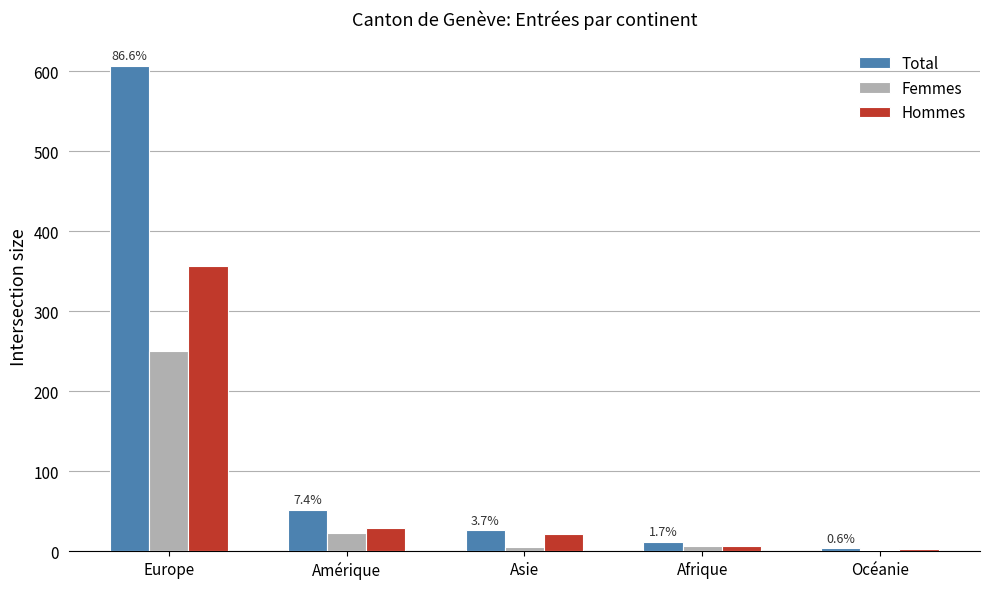

What is the maximum value shown in the chart?

607